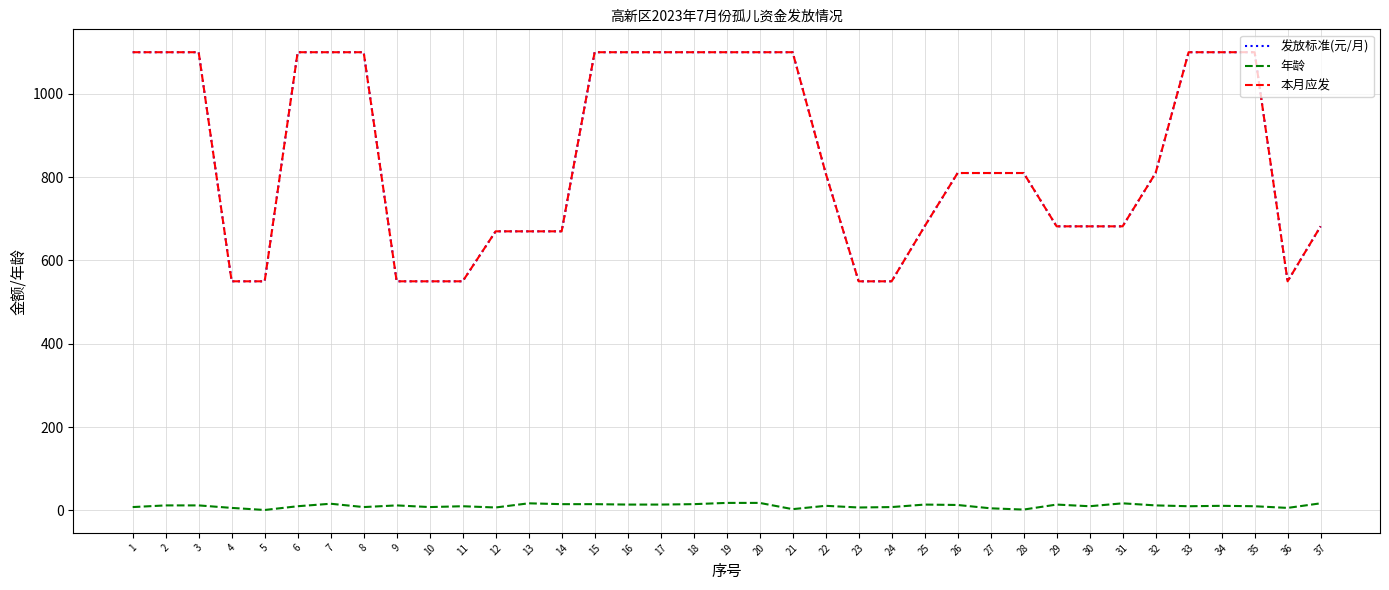

True or false: 发放标准(元/月) and 年龄 intersect in this chart.

False